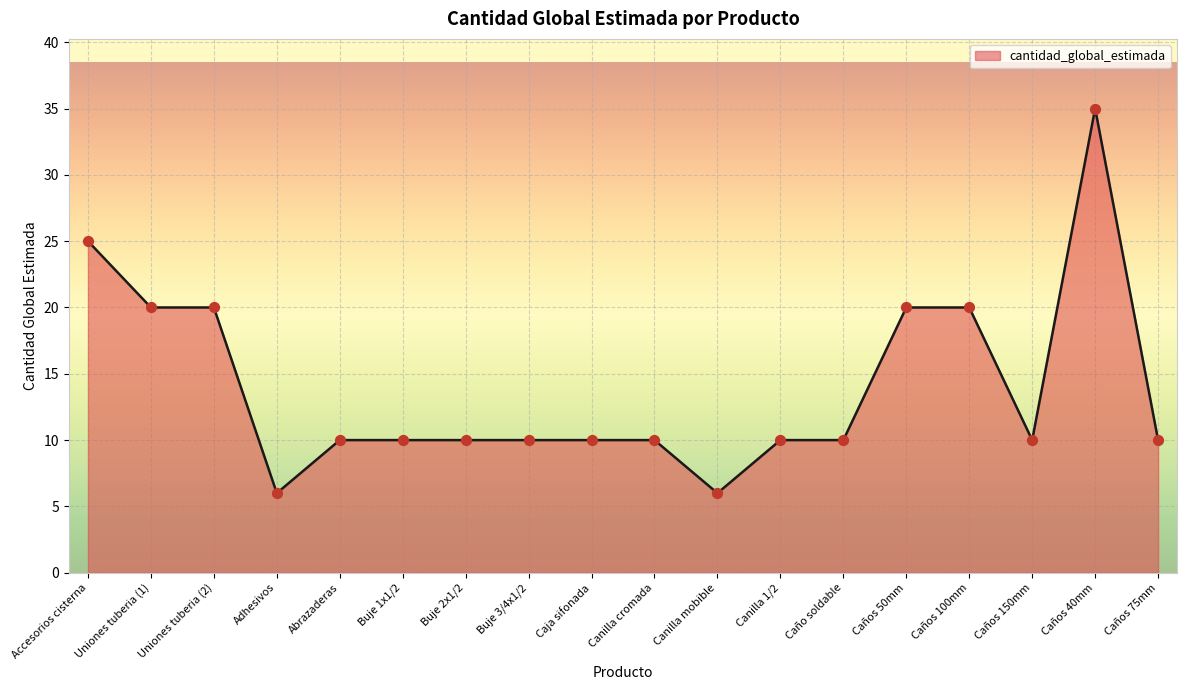

What is the ratio of the value at Buje 2x1/2 to the value at Caño soldable?

1.0